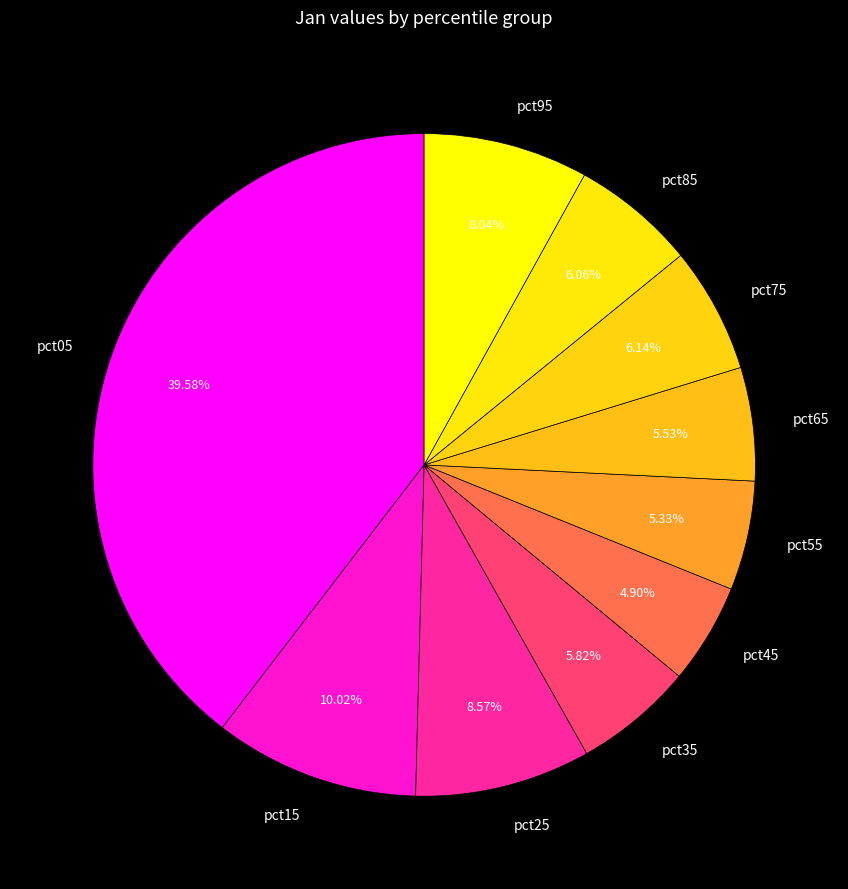

How many slices are in this pie chart?

10